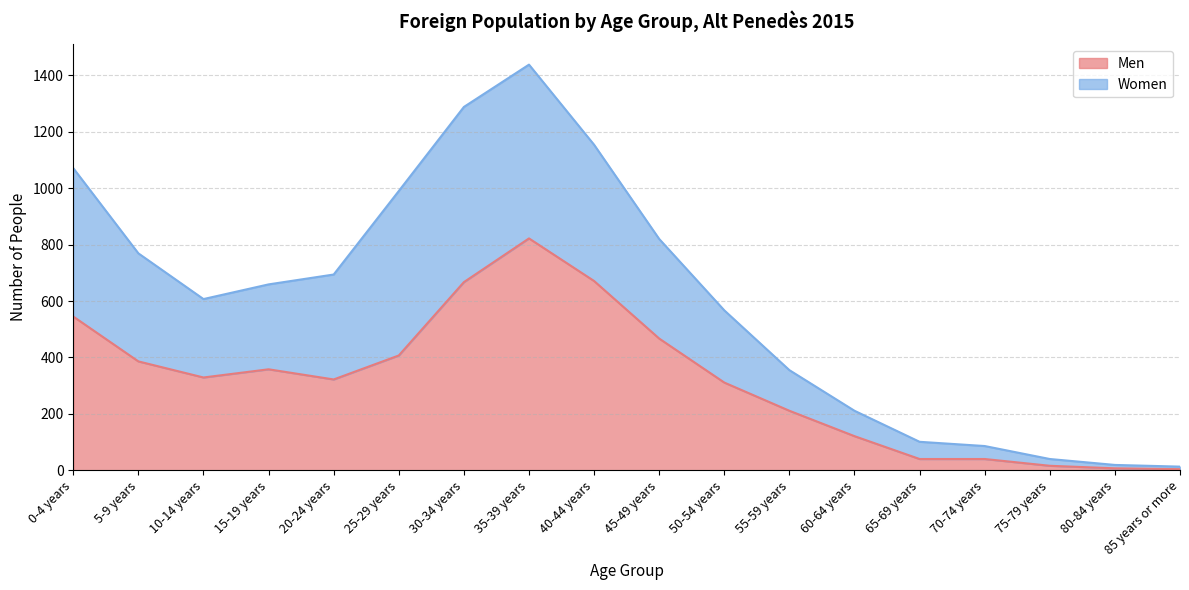

Is it true that Men equals 671 at 40-44 years?

True